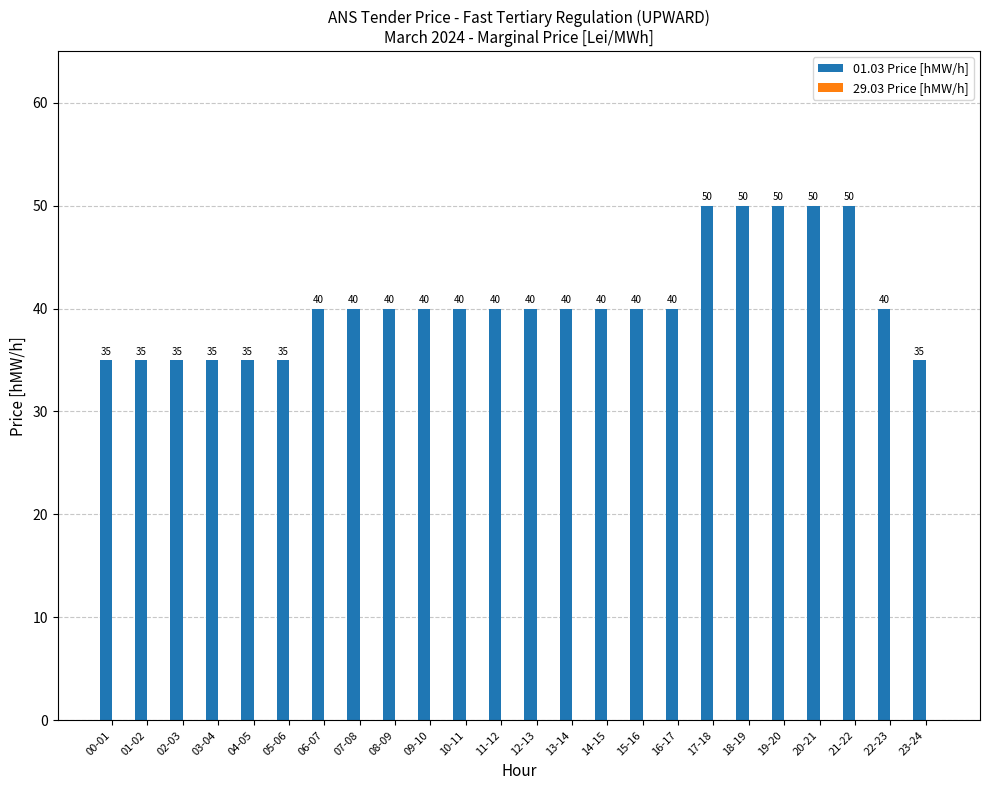

What is the change in value from 03-04 to 12-13?

+5